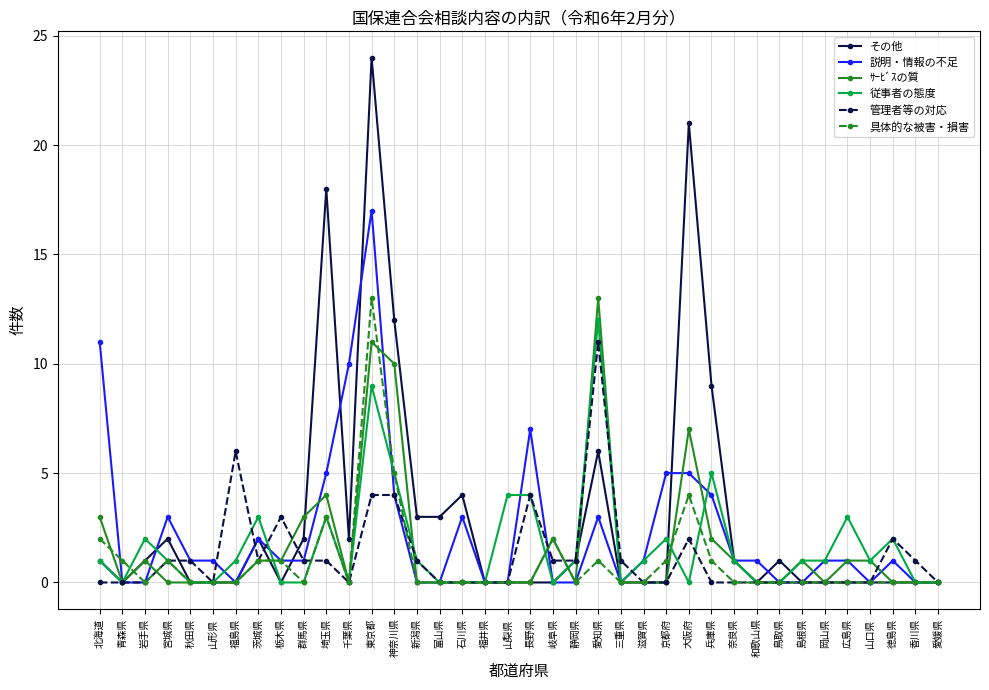

Which category has the highest value in the 従事者の態度 series?

愛知県